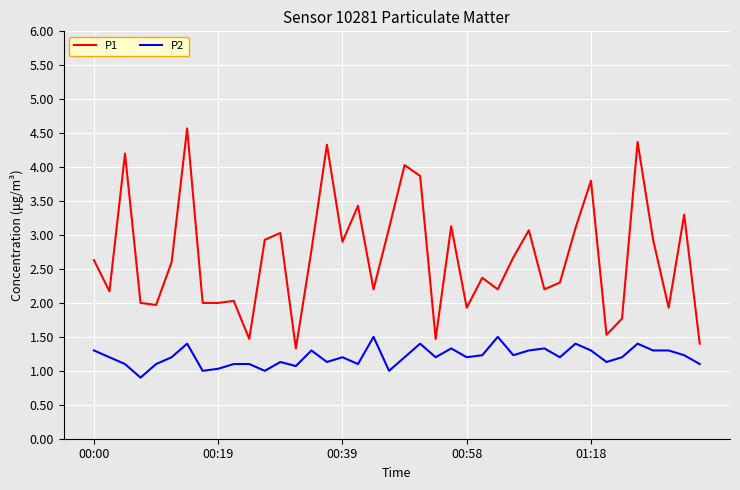

Which series has the largest range (max minus min)?

P1